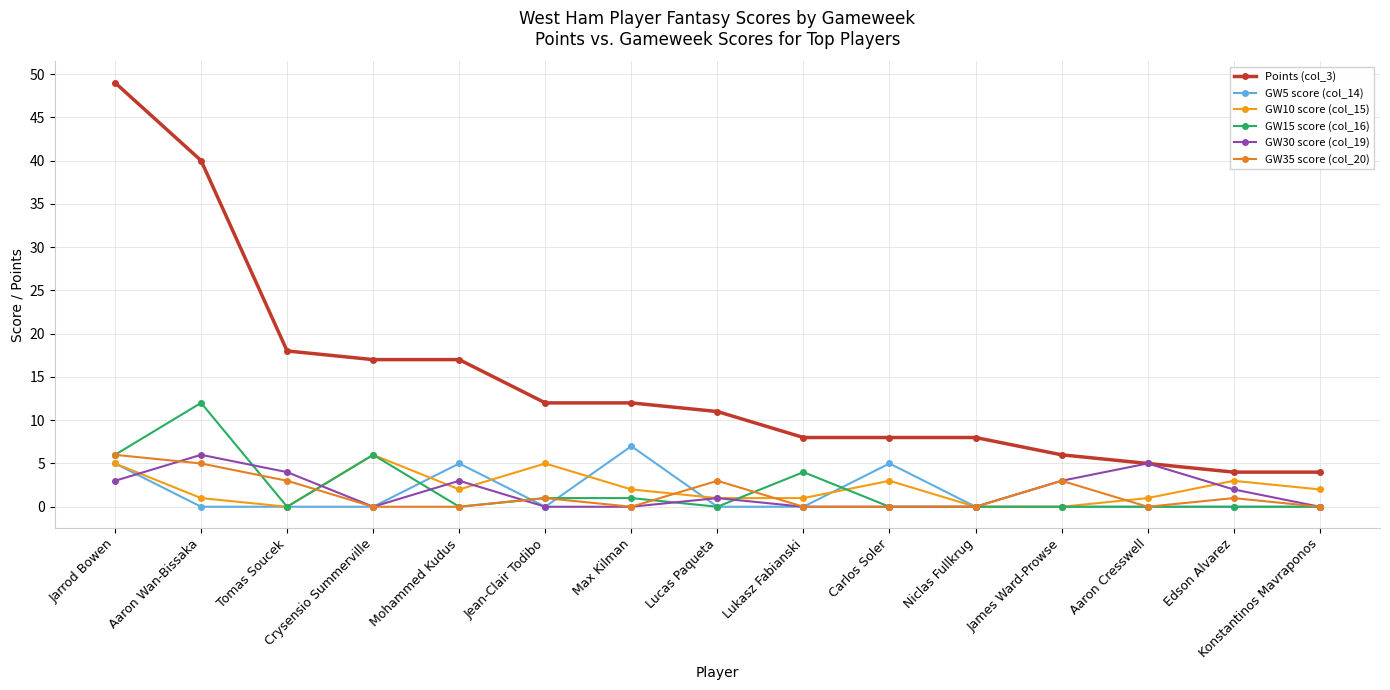

Does the chart display data point markers on the line(s)?

Yes